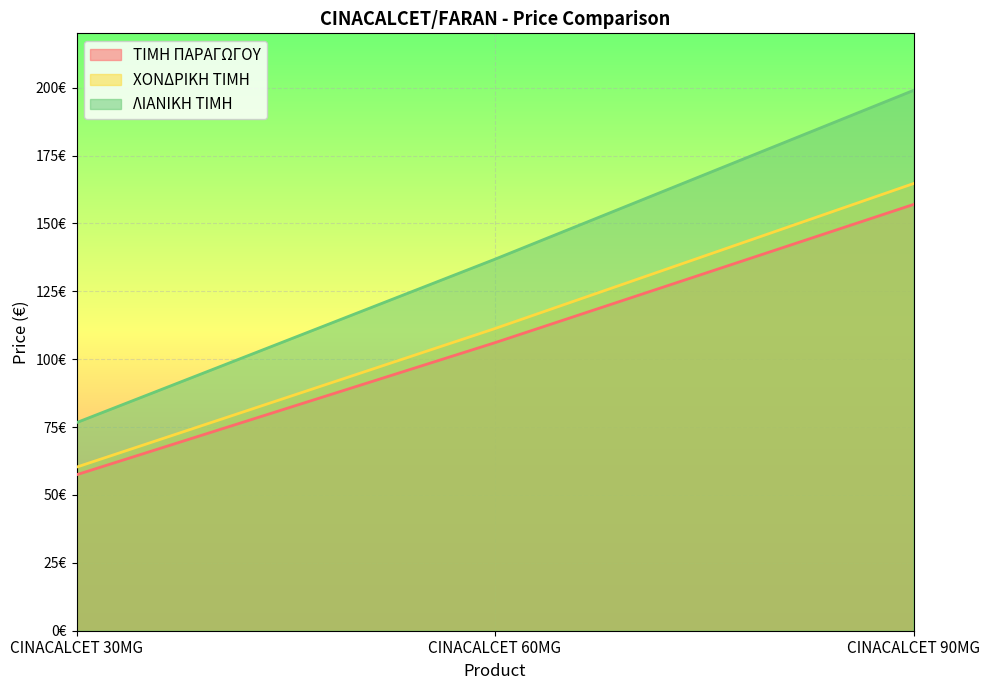

The value of ΤΙΜΗ ΠΑΡΑΓΩΓΟΥ at CINACALCET 60MG is 49.9. True or false?

False